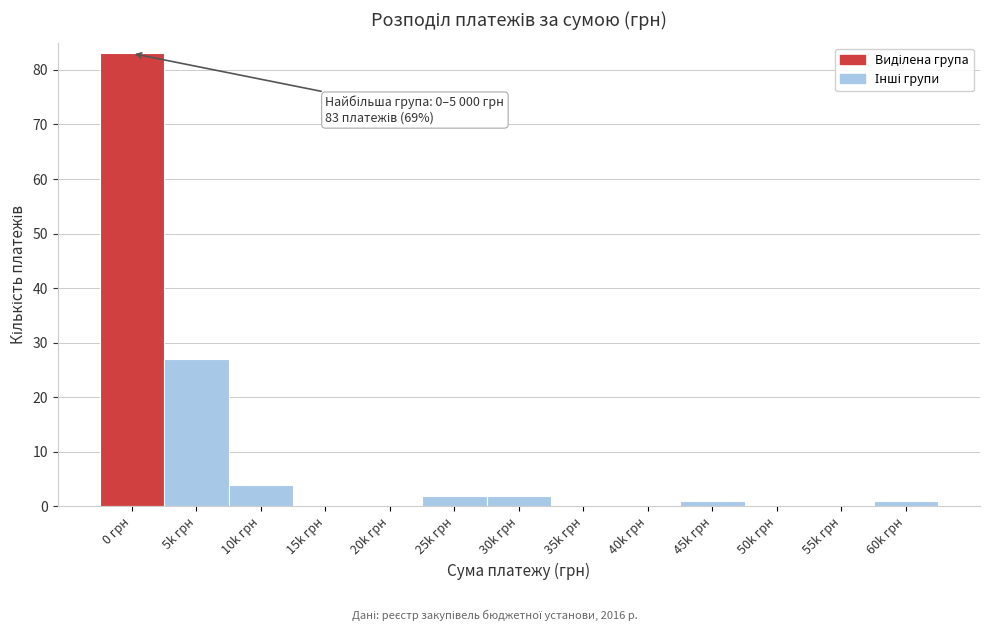

Reading left to right, transcribe all the data shown in this chart.

0 грн=83	5k грн=27	10k грн=4	15k грн=0	20k грн=0	25k грн=2	30k грн=2	35k грн=0	40k грн=0	45k грн=1	50k грн=0	55k грн=0	60k грн=1